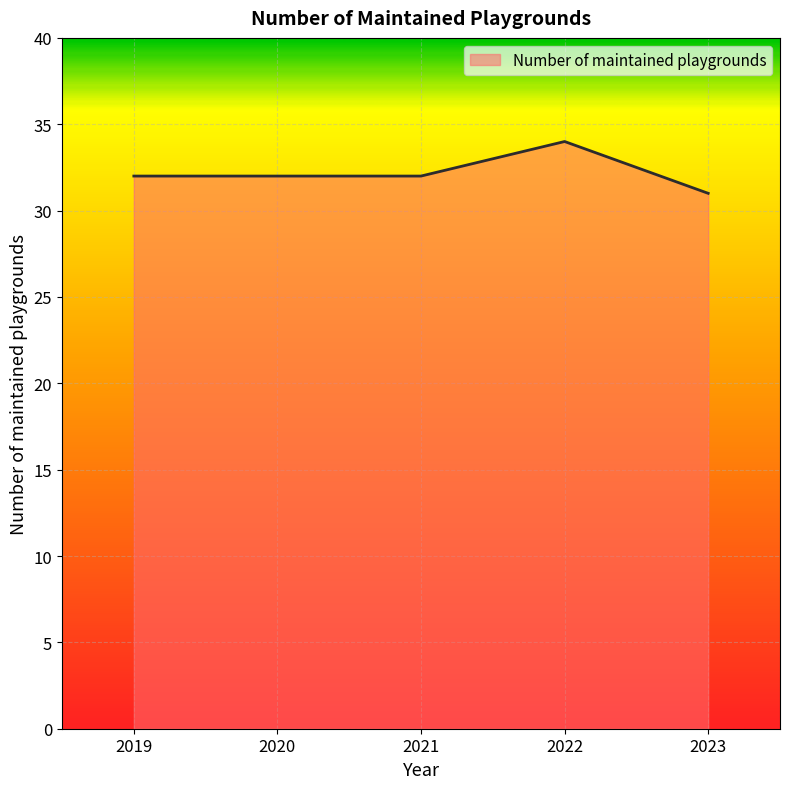

Reading left to right, transcribe all the data shown in this chart.

32	32	32	34	31